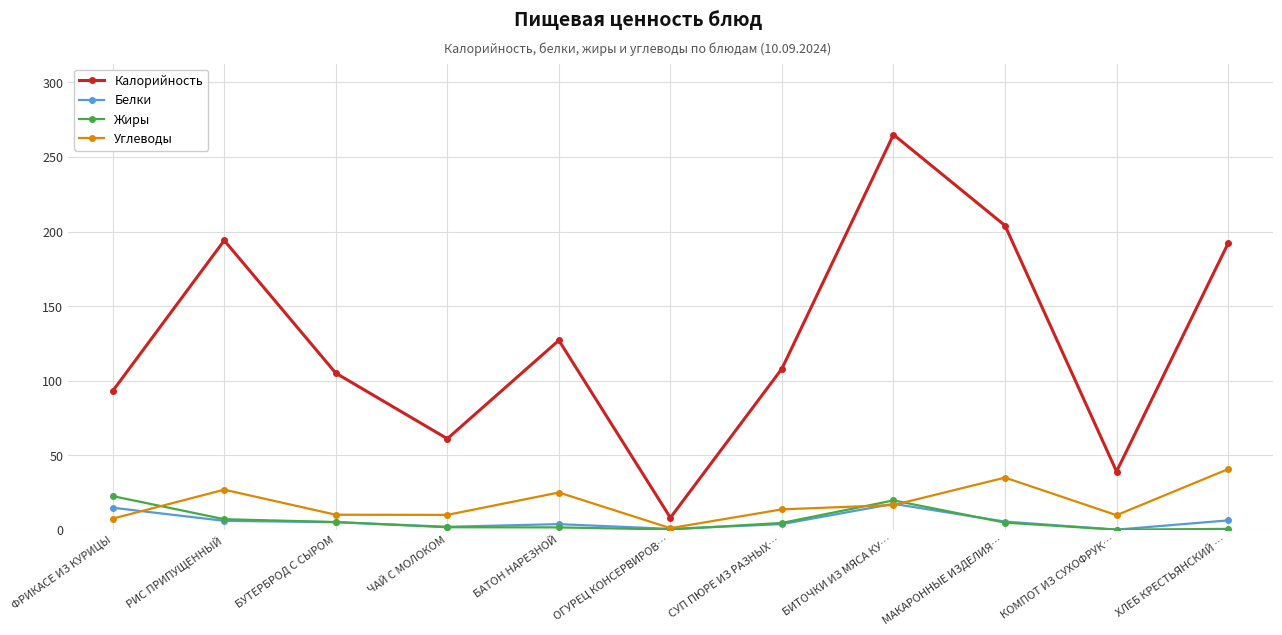

At which category does Углеводы reach its first local peak?

РИС ПРИПУЩЕННЫЙ